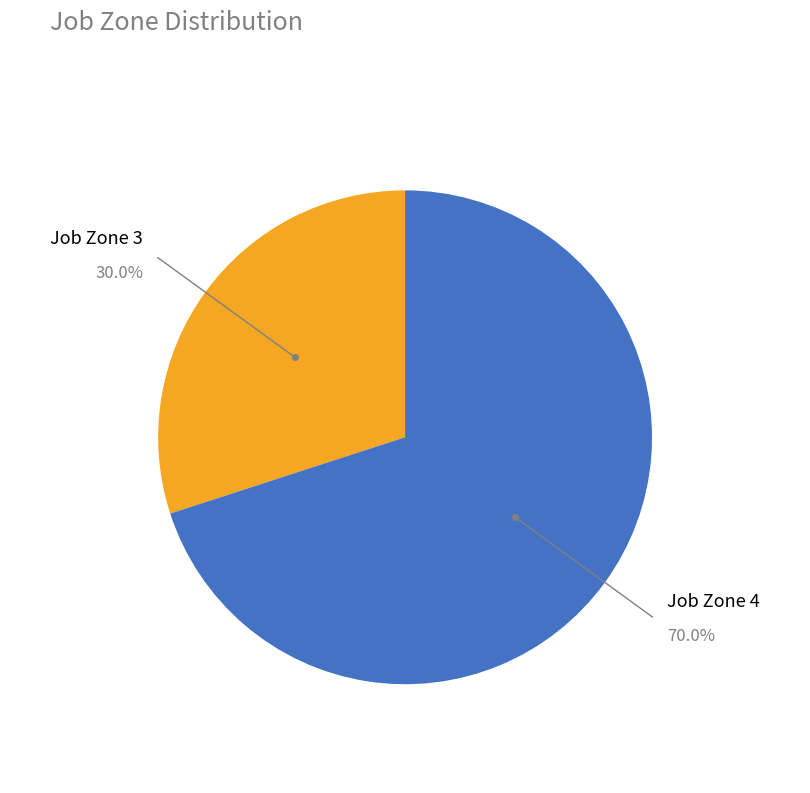

Is there a majority slice in this chart?

Yes